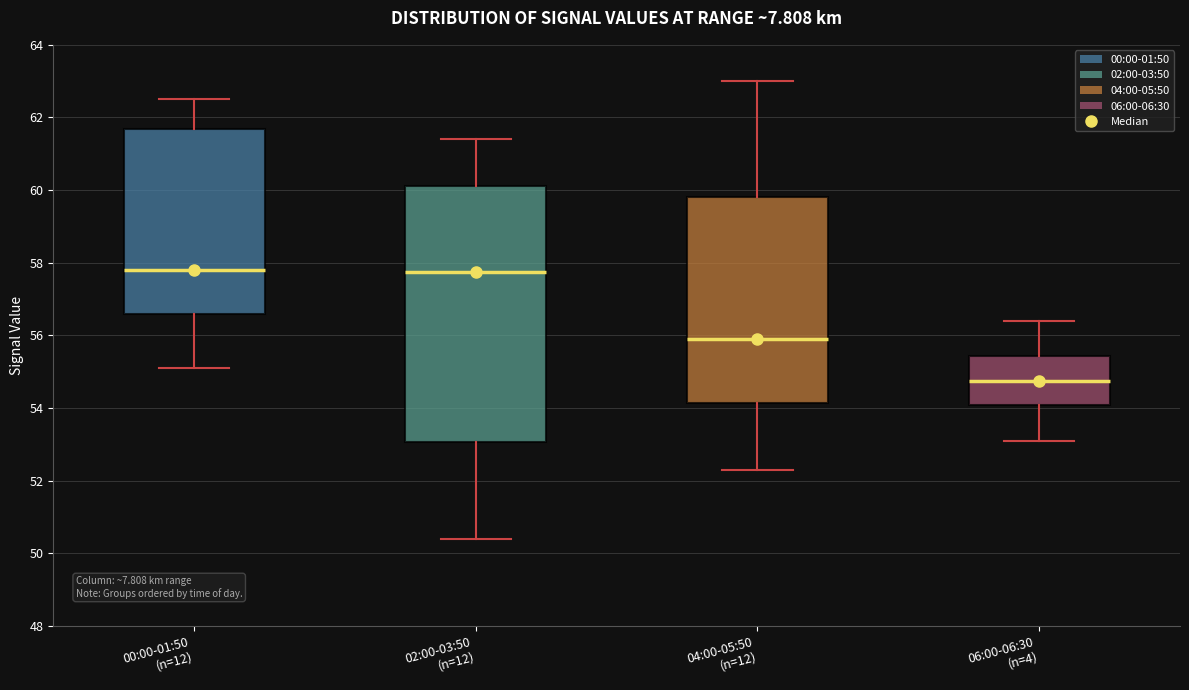

Which box is the tallest, from its lower edge to its upper edge?

02:00-03:50 (n=12)